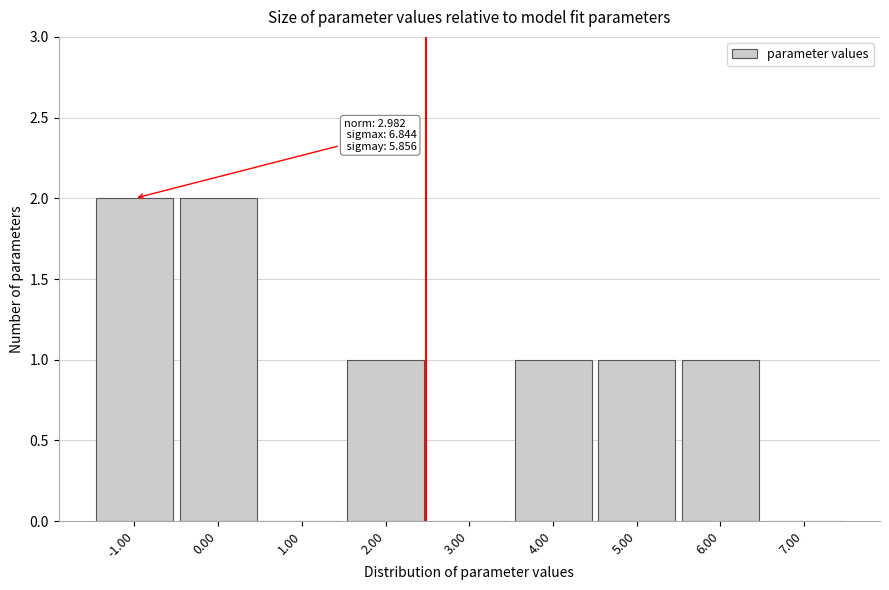

Reading left to right, transcribe all the data shown in this chart.

-1.00=2	0.00=2	1.00=0	2.00=1	3.00=0	4.00=1	5.00=1	6.00=1	7.00=0